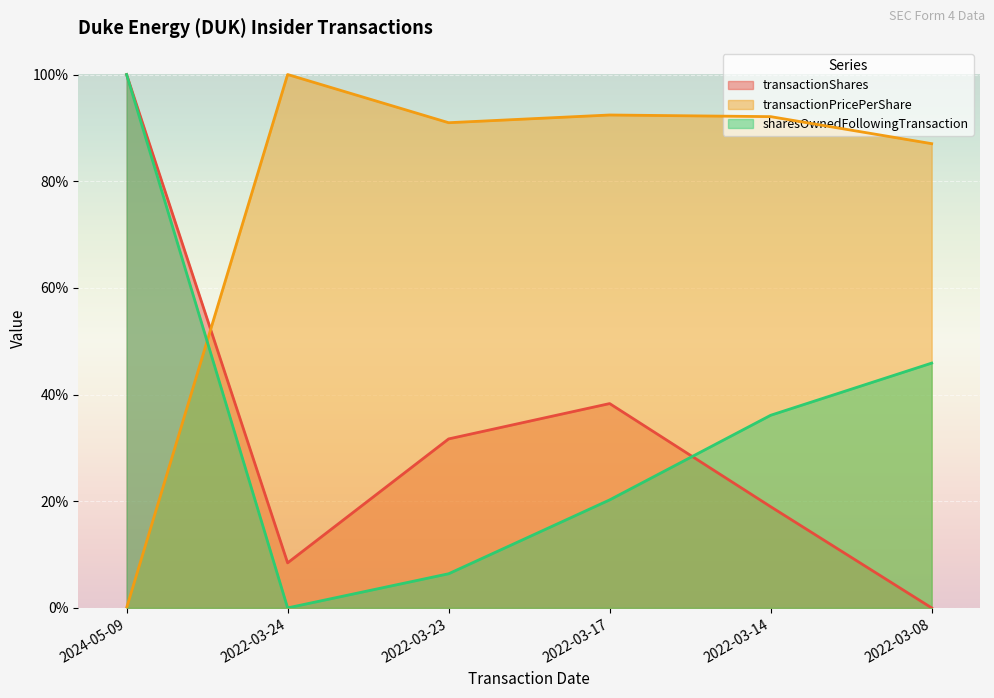

At which label is transactionShares closest to 0?

2022-03-08